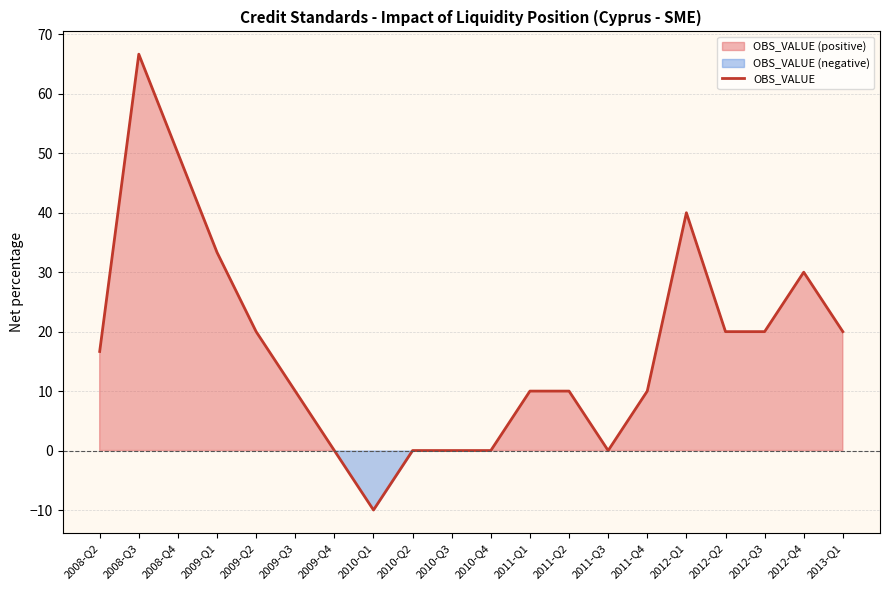

Where does the data first go above 16?

2008-Q2